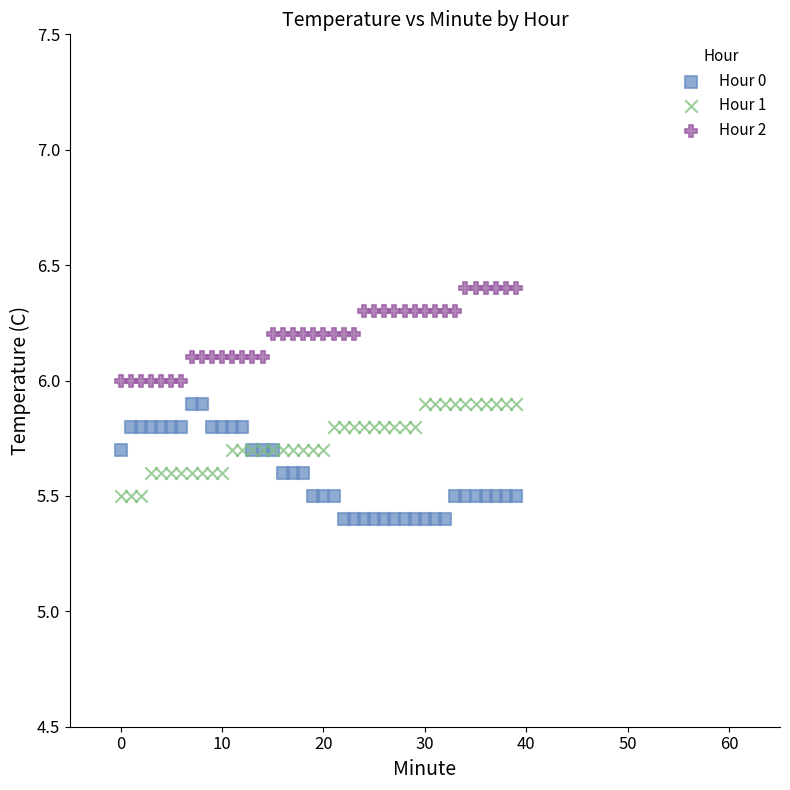

Which series contains the highest Y value?

Hour 2